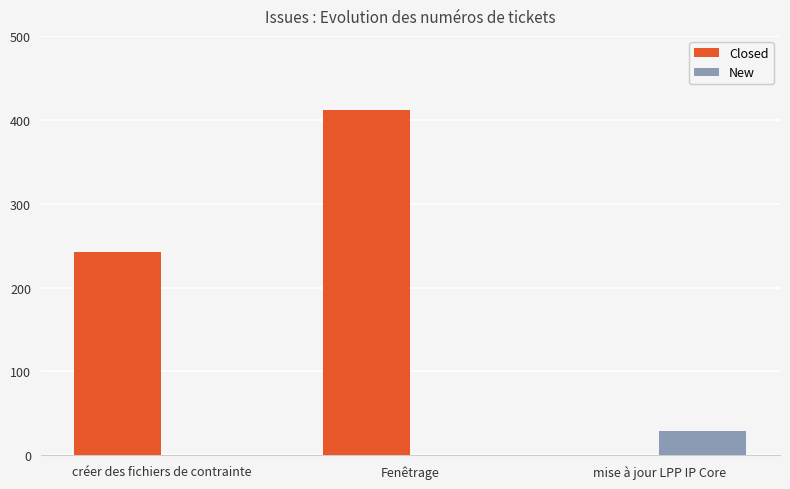

Which category has the lowest value across all series?

créer des fichiers de contrainte